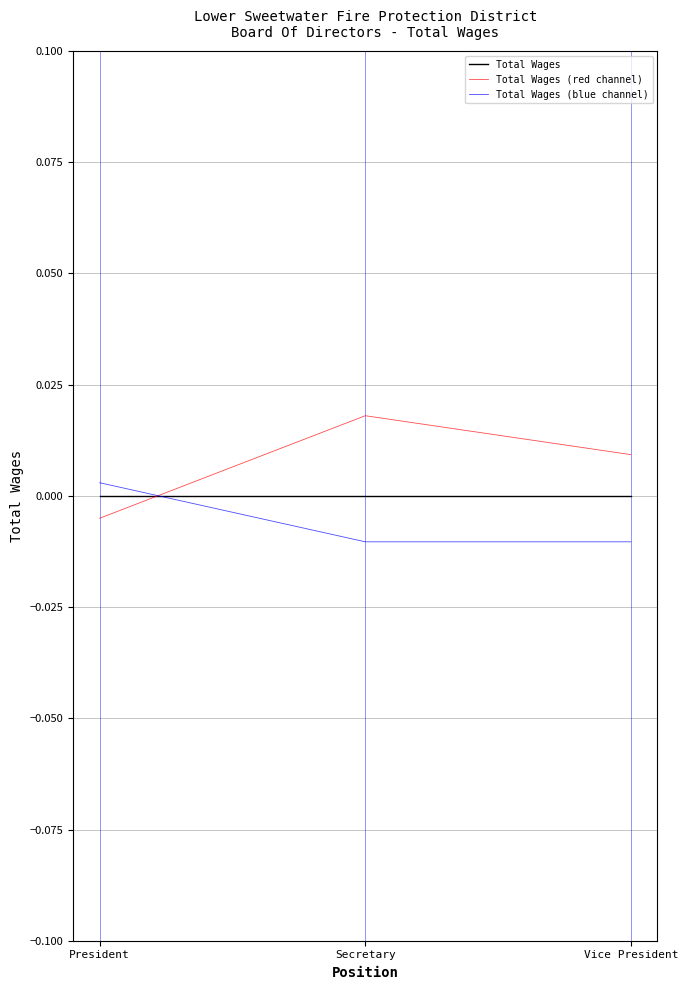

How many values in the Total Wages (red channel) series are below 0?

1